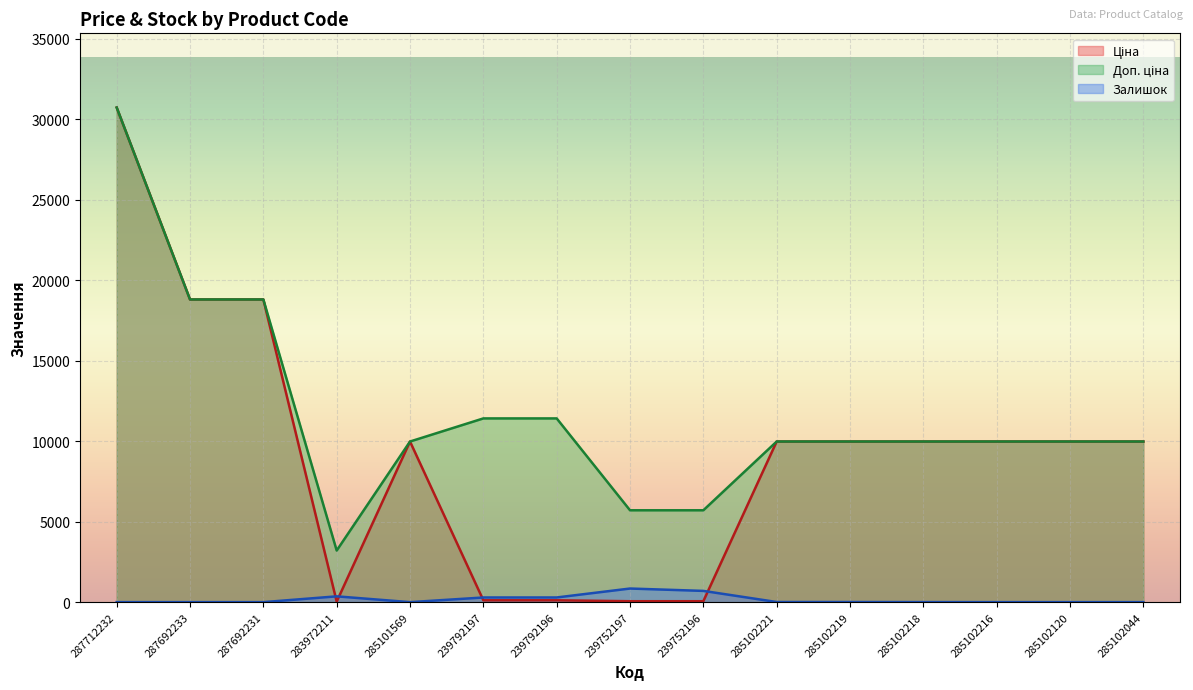

Reading left to right, extract all data points from this chart.

Ціна: 30717.1	18796.8	18796.8	32.0	9975.0	114.1	114.1	57.0	57.0	9975.0	9975.0	9975.0	9975.0	9975.0	9975.0
Доп. ціна: 30717.1	18796.8	18796.8	3205.0	9975.0	11410.0	11410.0	5705.0	5705.0	9975.0	9975.0	9975.0	9975.0	9975.0	9975.0
Залишок: 0.0	0.0	0.0	360.0	0.0	289.0	290.0	845.0	698.0	8.0	7.0	3.0	0.0	0.0	1.0